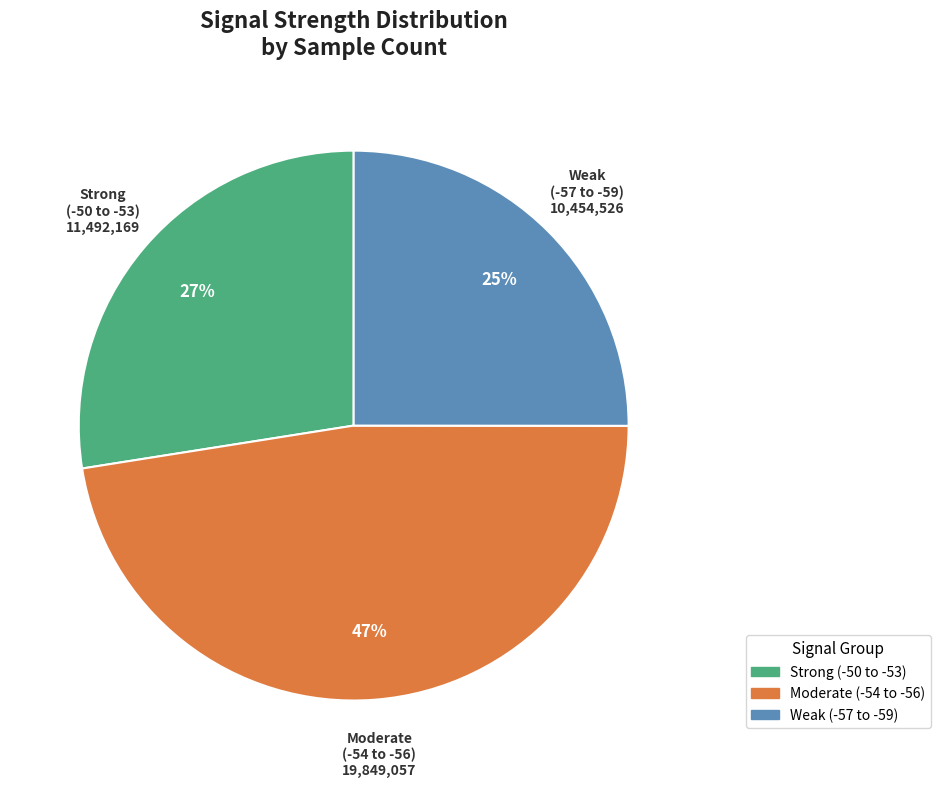

Does any single category account for the majority?

No